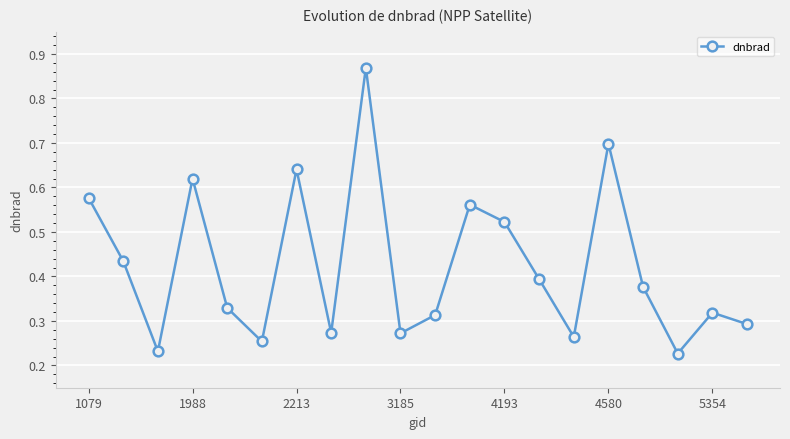

How many values are between 0 and 1?

20